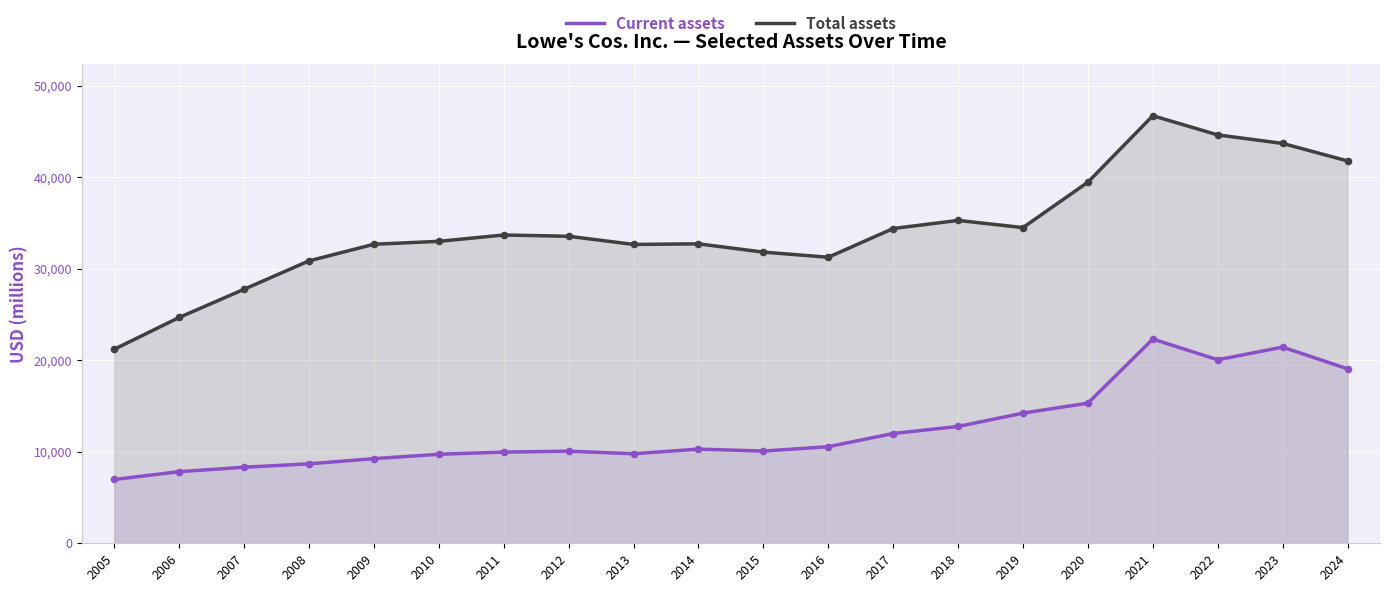

At which category is the sum across all series the highest?

2021